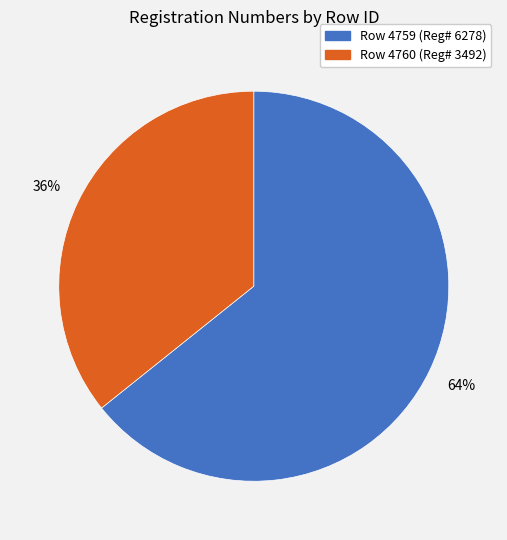

To the nearest percent, what is the average slice percentage?

50%